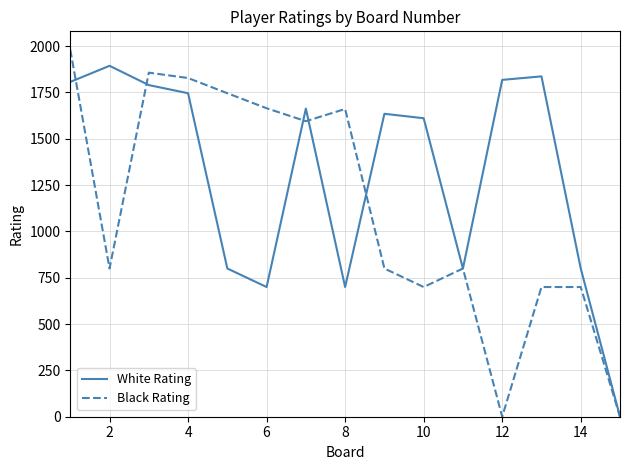

Count the number of categories in the chart.

15